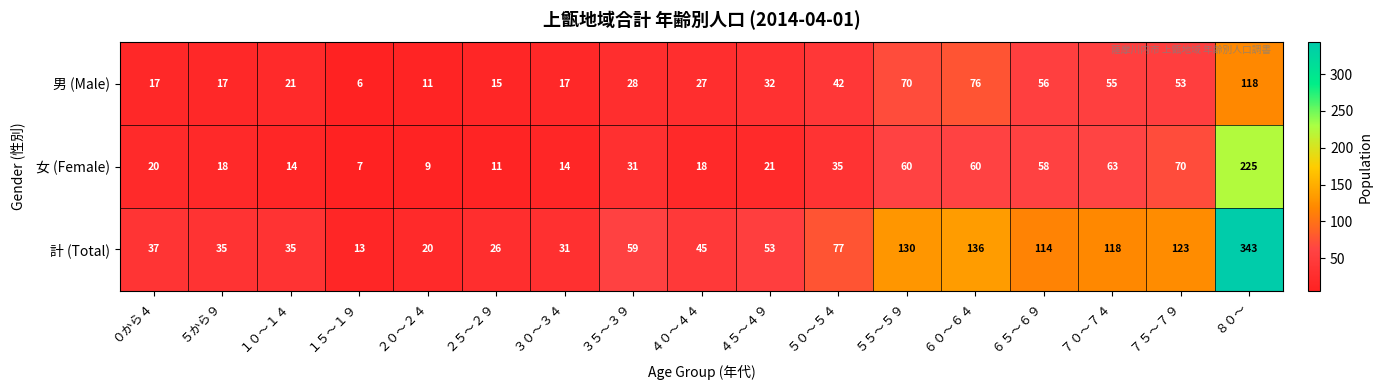

What is the sum of all 計 (Total) values?

1395